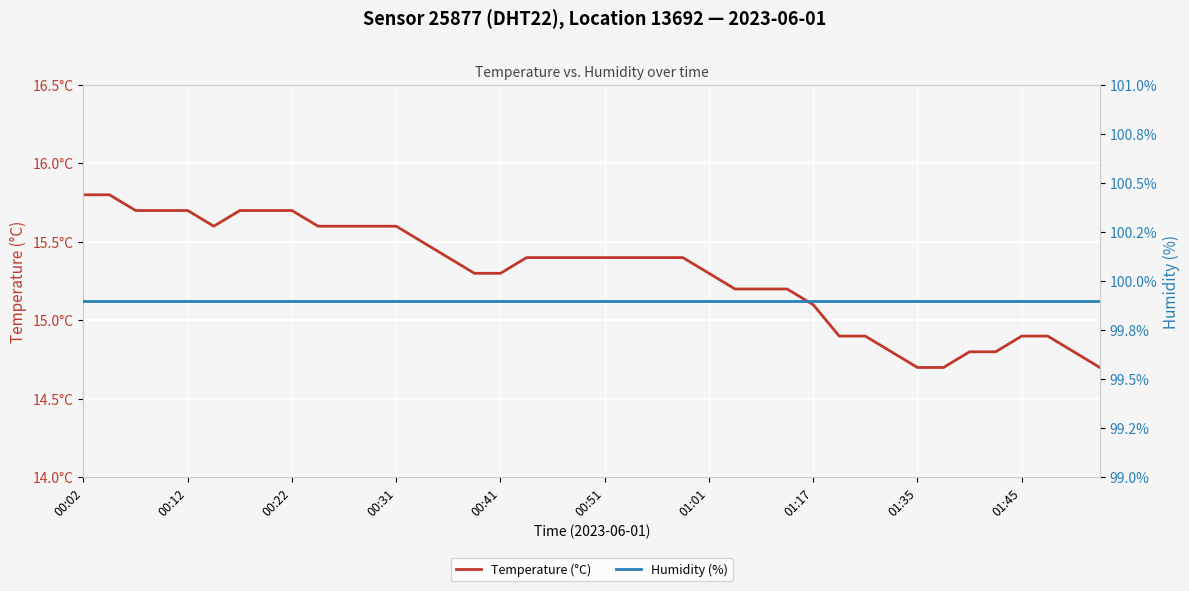

The Temperature (°C) series shows 8.5 at 33. True or false?

False